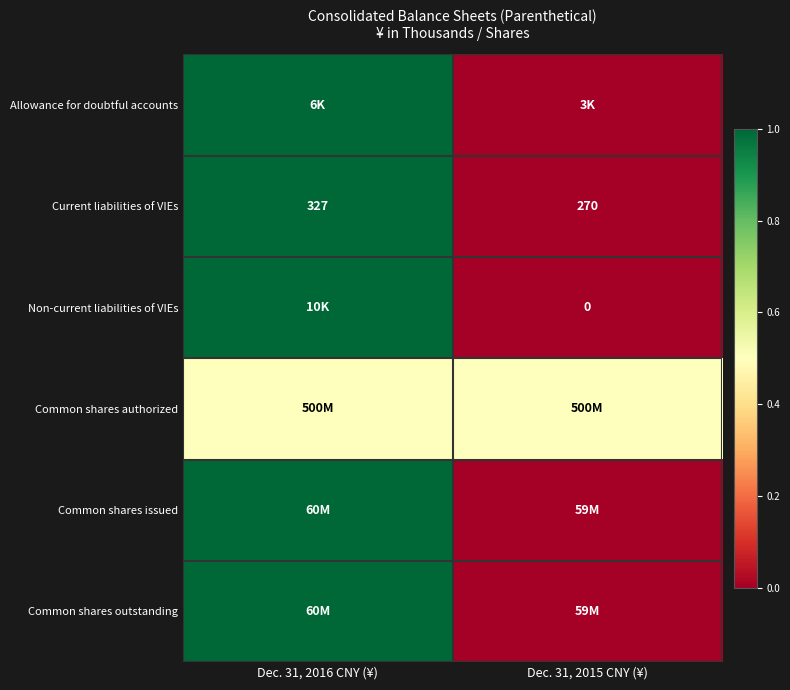

What is the approximate value of Current liabilities of VIEs at Dec. 31, 2015 CNY (¥)?

270.0